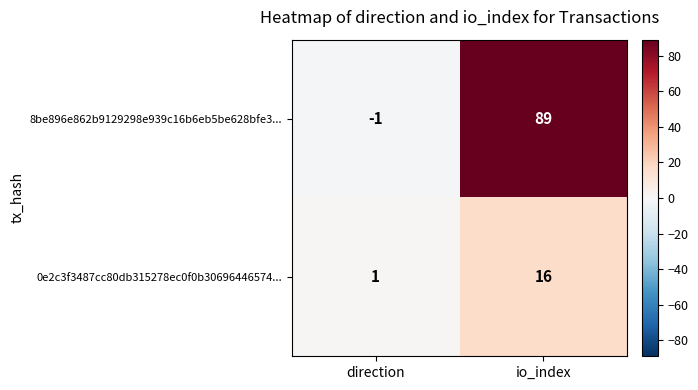

What is the difference between the 0e2c3f3487cc80db315278ec0f0b30696446574... values at io_index and direction?

15